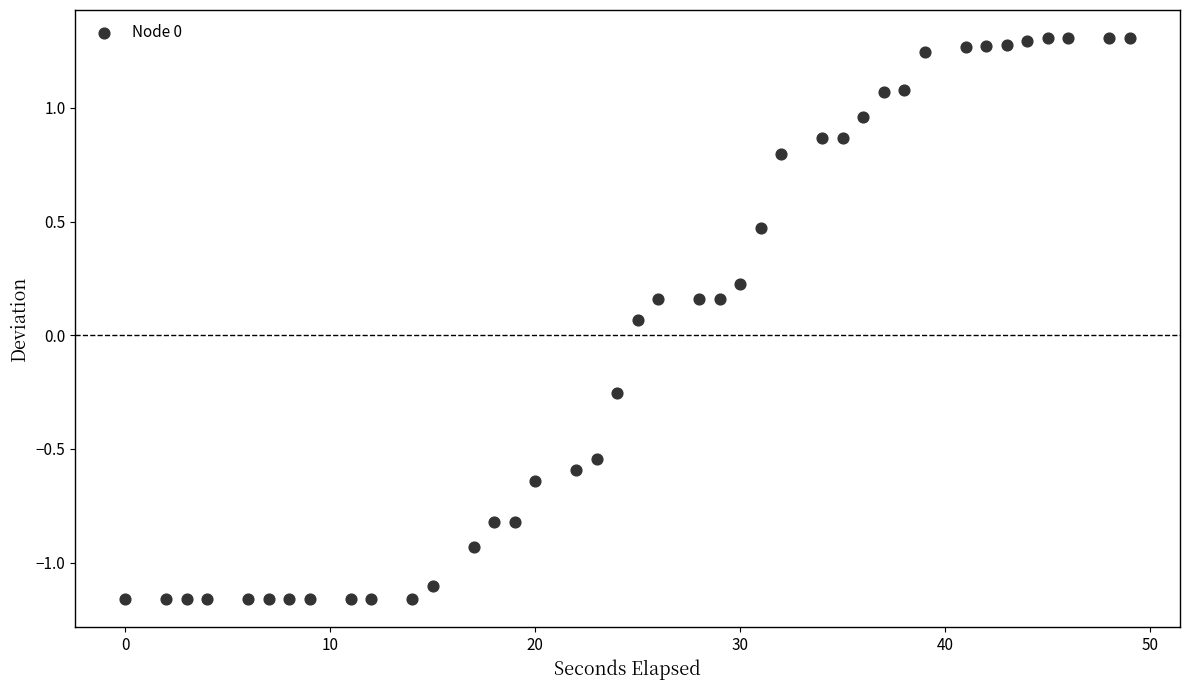

What is the range of X values (max minus min)?

49.0